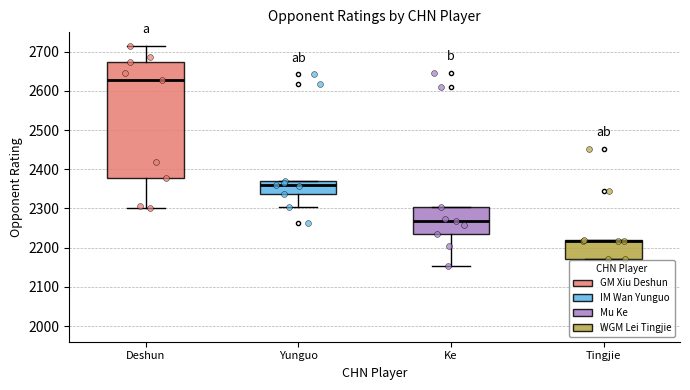

Which box's median line is the lowest?

Tingjie